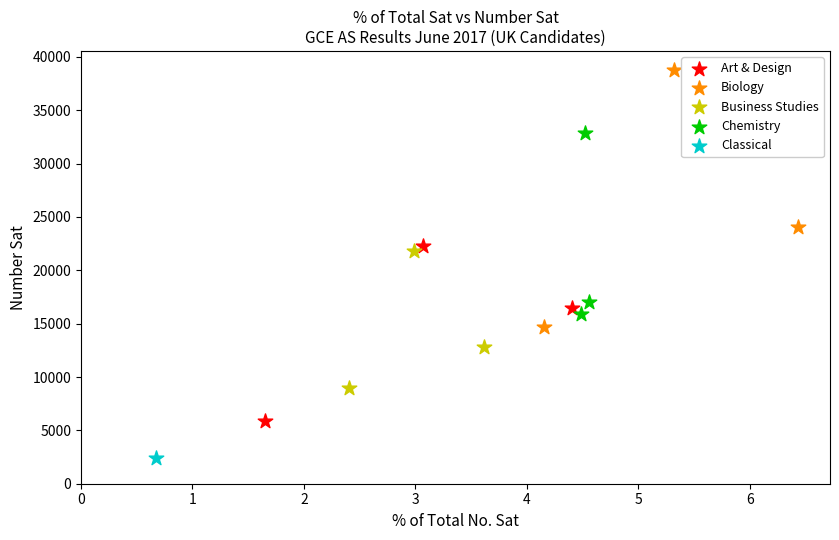

What are all the series names shown in the legend?

Art & Design, Biology, Business Studies, Chemistry, Classical